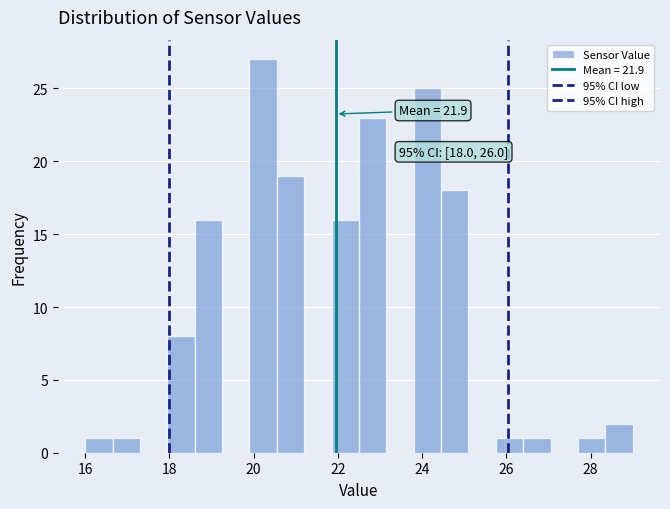

Around what value on the x-axis is the tallest bar? Give the approximate position of its centre, as read against the axis.

20.2